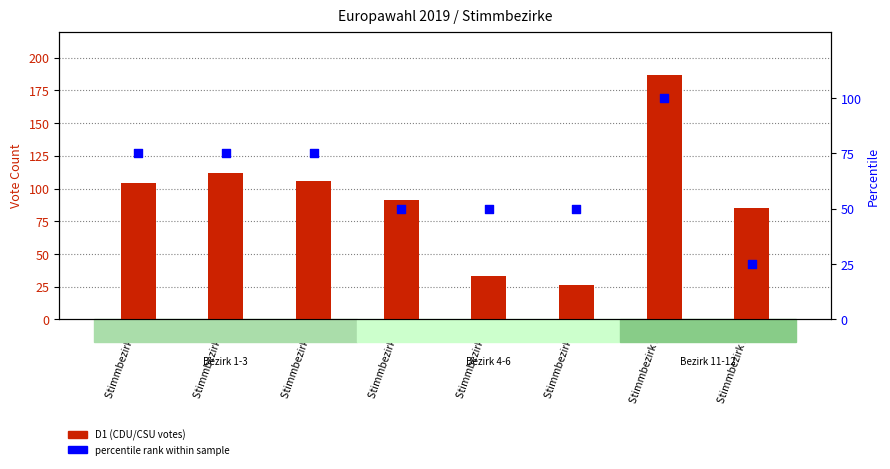

At which category is the sum across all series the highest?

Stimmbezirk 11